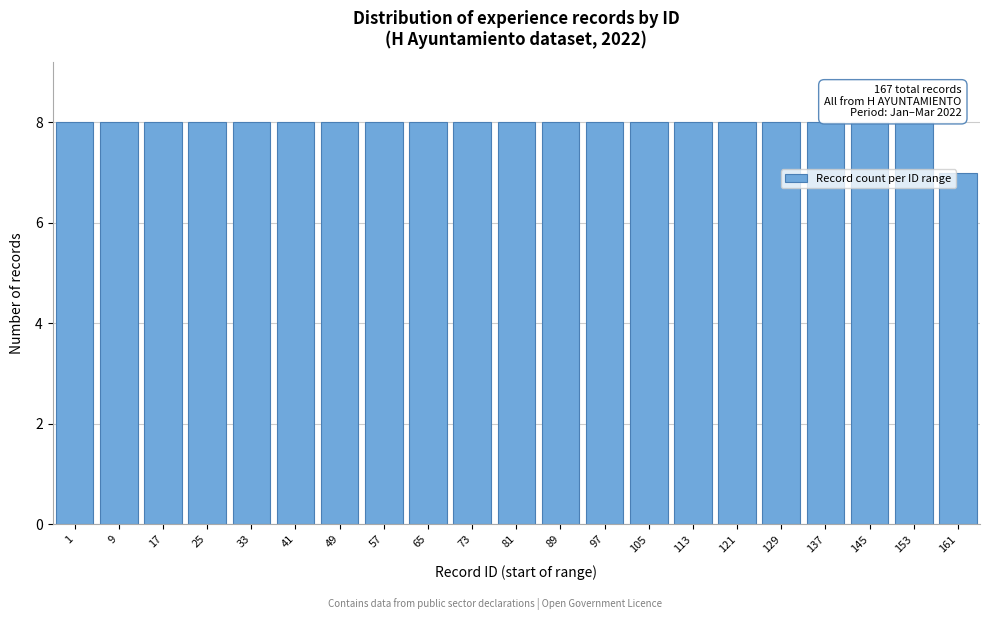

Reading left to right, transcribe all the data shown in this chart.

1=8	9=8	17=8	25=8	33=8	41=8	49=8	57=8	65=8	73=8	81=8	89=8	97=8	105=8	113=8	121=8	129=8	137=8	145=8	153=8	161=7